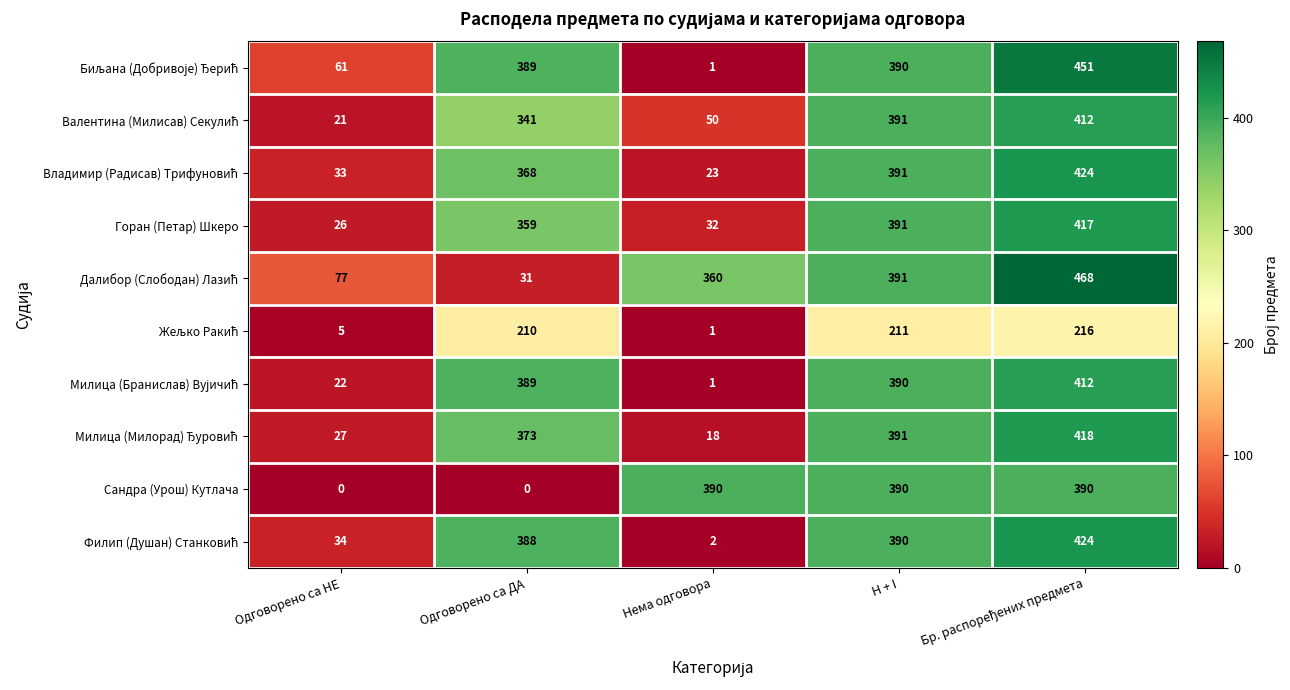

Which series changed the most between Одговорено са НЕ and Нема одговора?

Сандра (Урош) Кутлача